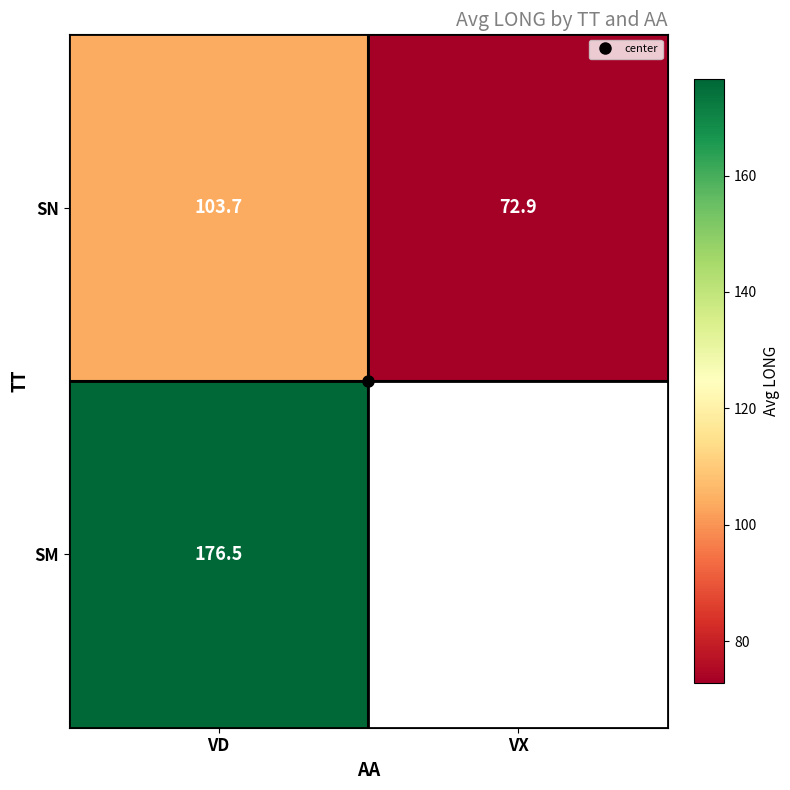

True or false: SN has a value of 72.9 at VX.

True